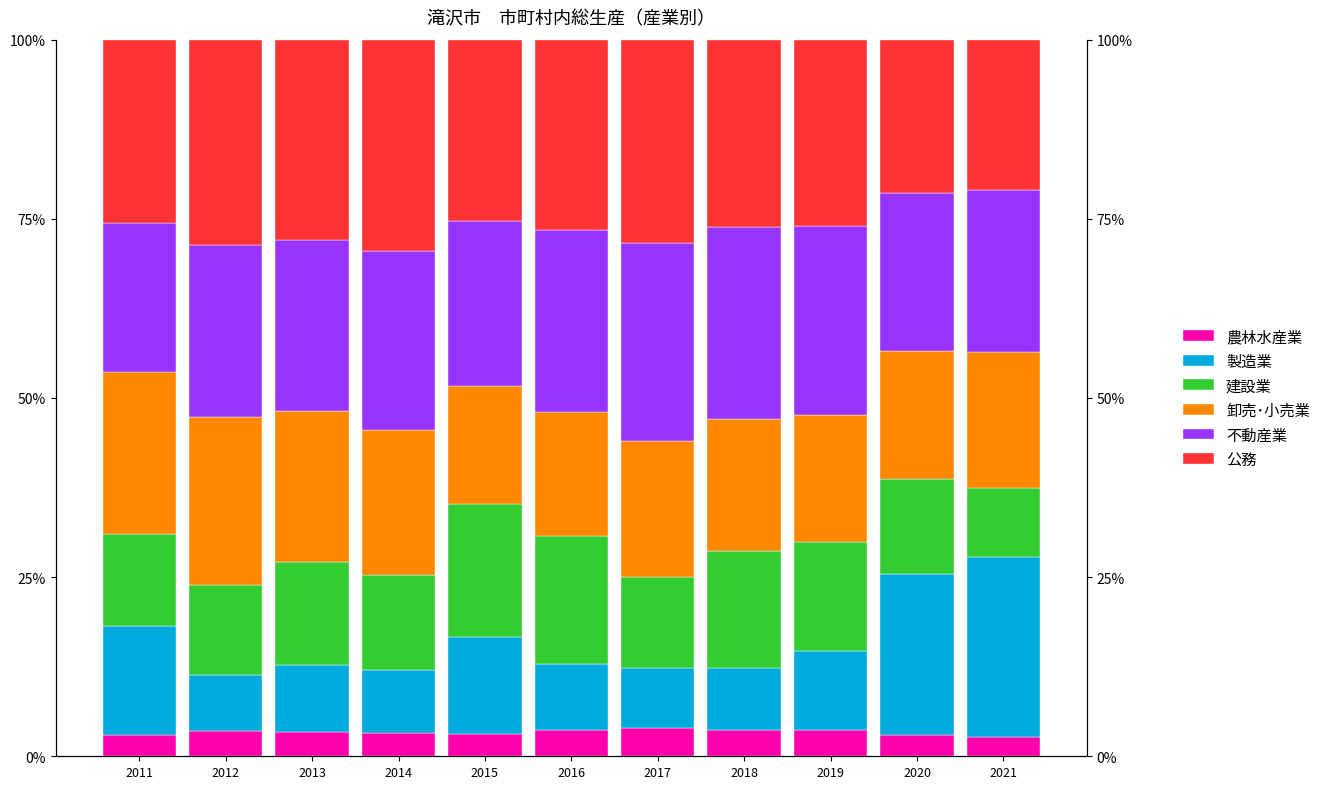

What is the greatest value displayed?

29.4